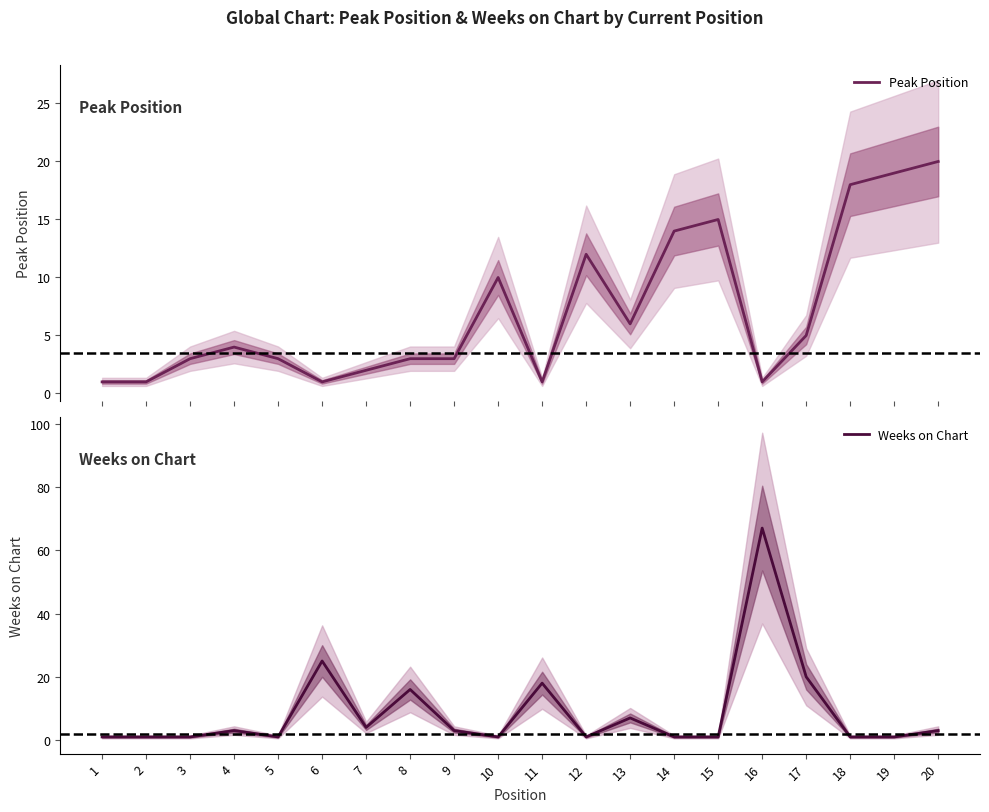

What is the value of the Peak Position point at the 11th from the left?

1